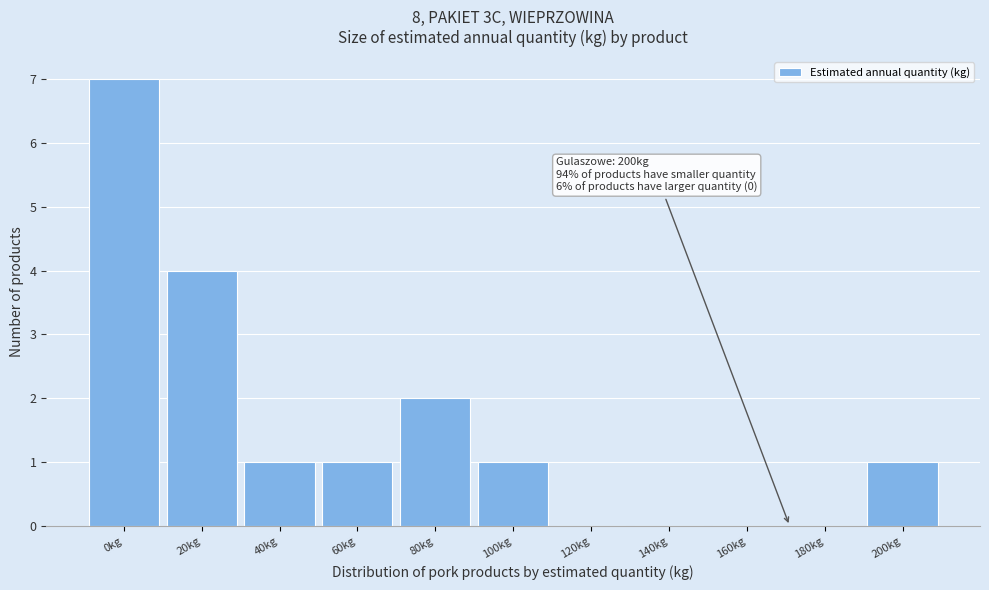

Reading left to right, extract all data points from this chart.

0kg=7	20kg=4	40kg=1	60kg=1	80kg=2	100kg=1	120kg=0	140kg=0	160kg=0	180kg=0	200kg=1